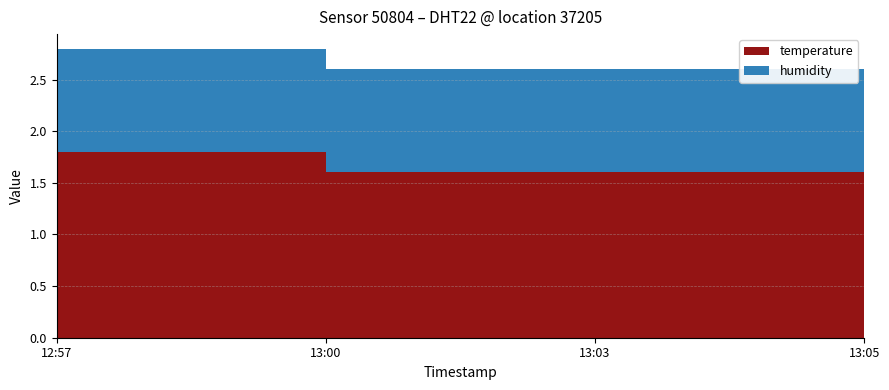

Reading left to right, list all the values displayed in this chart.

temperature: 2022-12-18T12:57:23=1.8	2022-12-18T13:00:17=1.6	2022-12-18T13:03:12=1.6	2022-12-18T13:05:48=1.7
humidity: 2022-12-18T12:57:23=1.0	2022-12-18T13:00:17=1.0	2022-12-18T13:03:12=1.0	2022-12-18T13:05:48=1.0